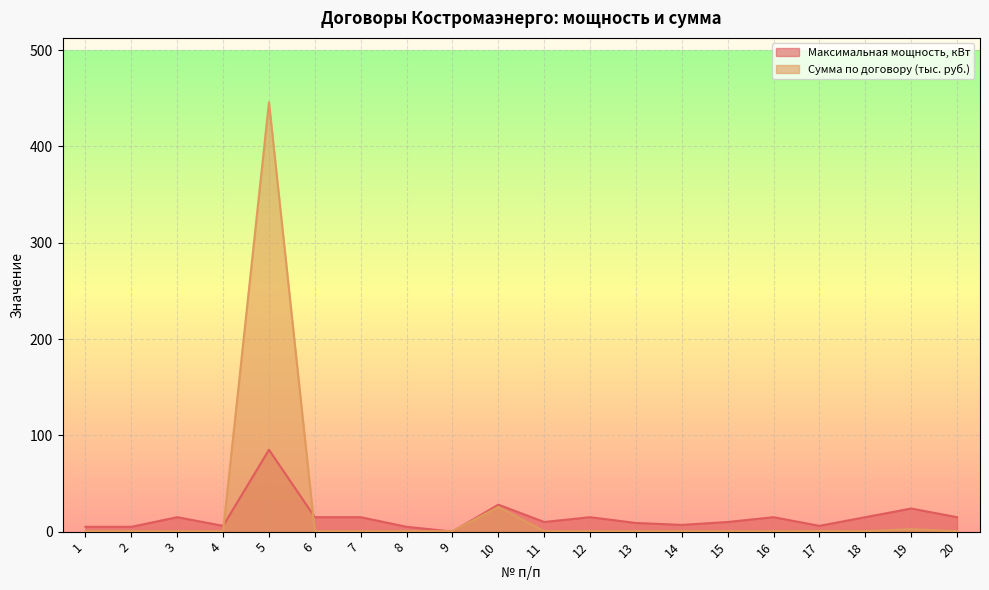

How many categories are shown in the chart?

20